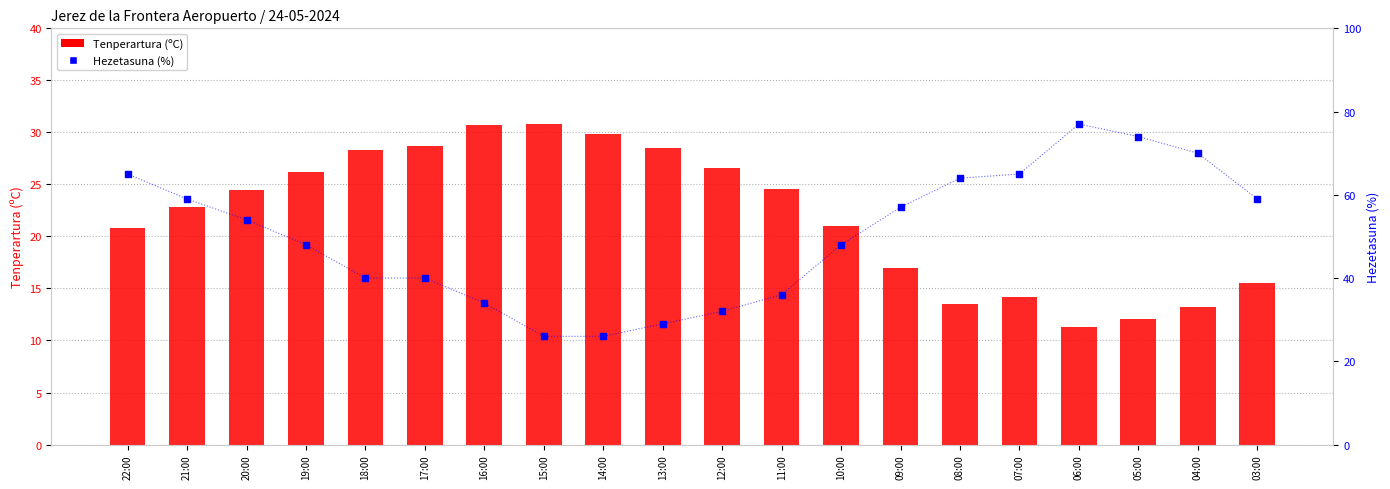

Which series contains the lowest Y value?

Tenperartura (ºC)